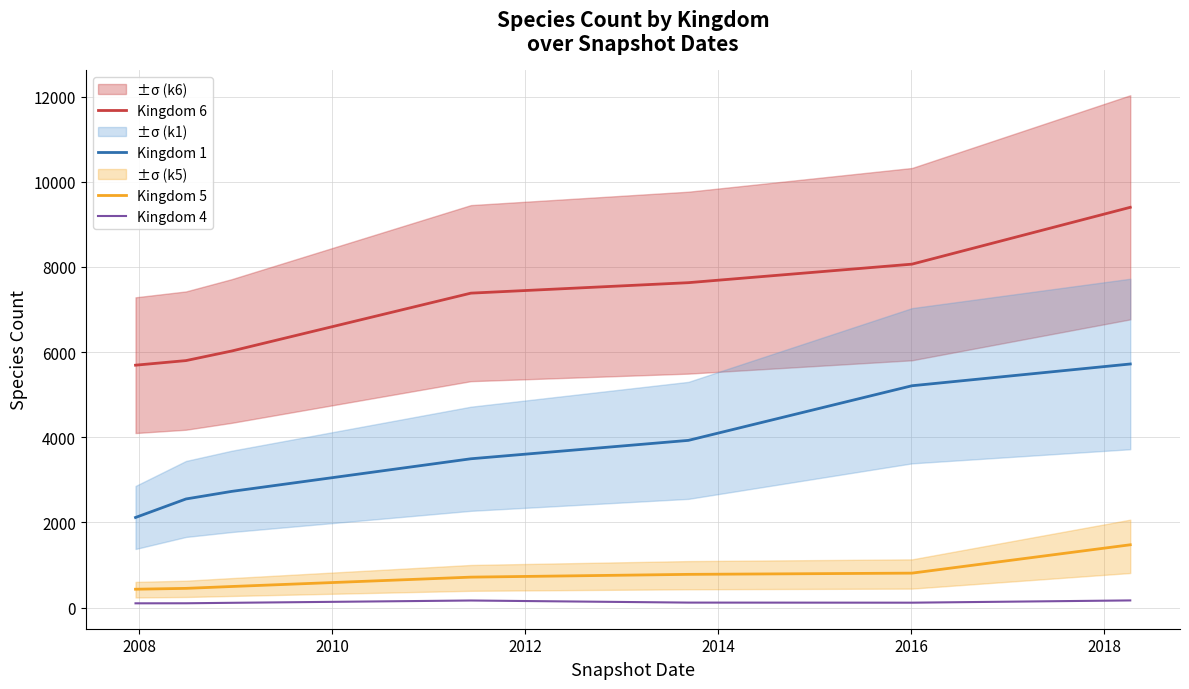

Which series has the widest spread of values?

Kingdom 6